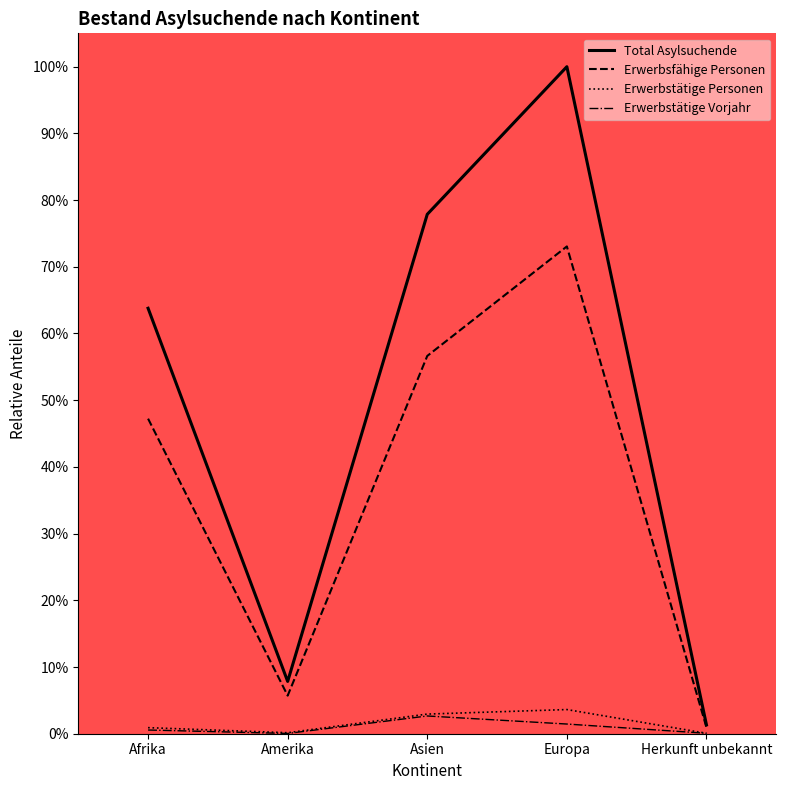

Which series has the largest range (max minus min)?

Total Asylsuchende